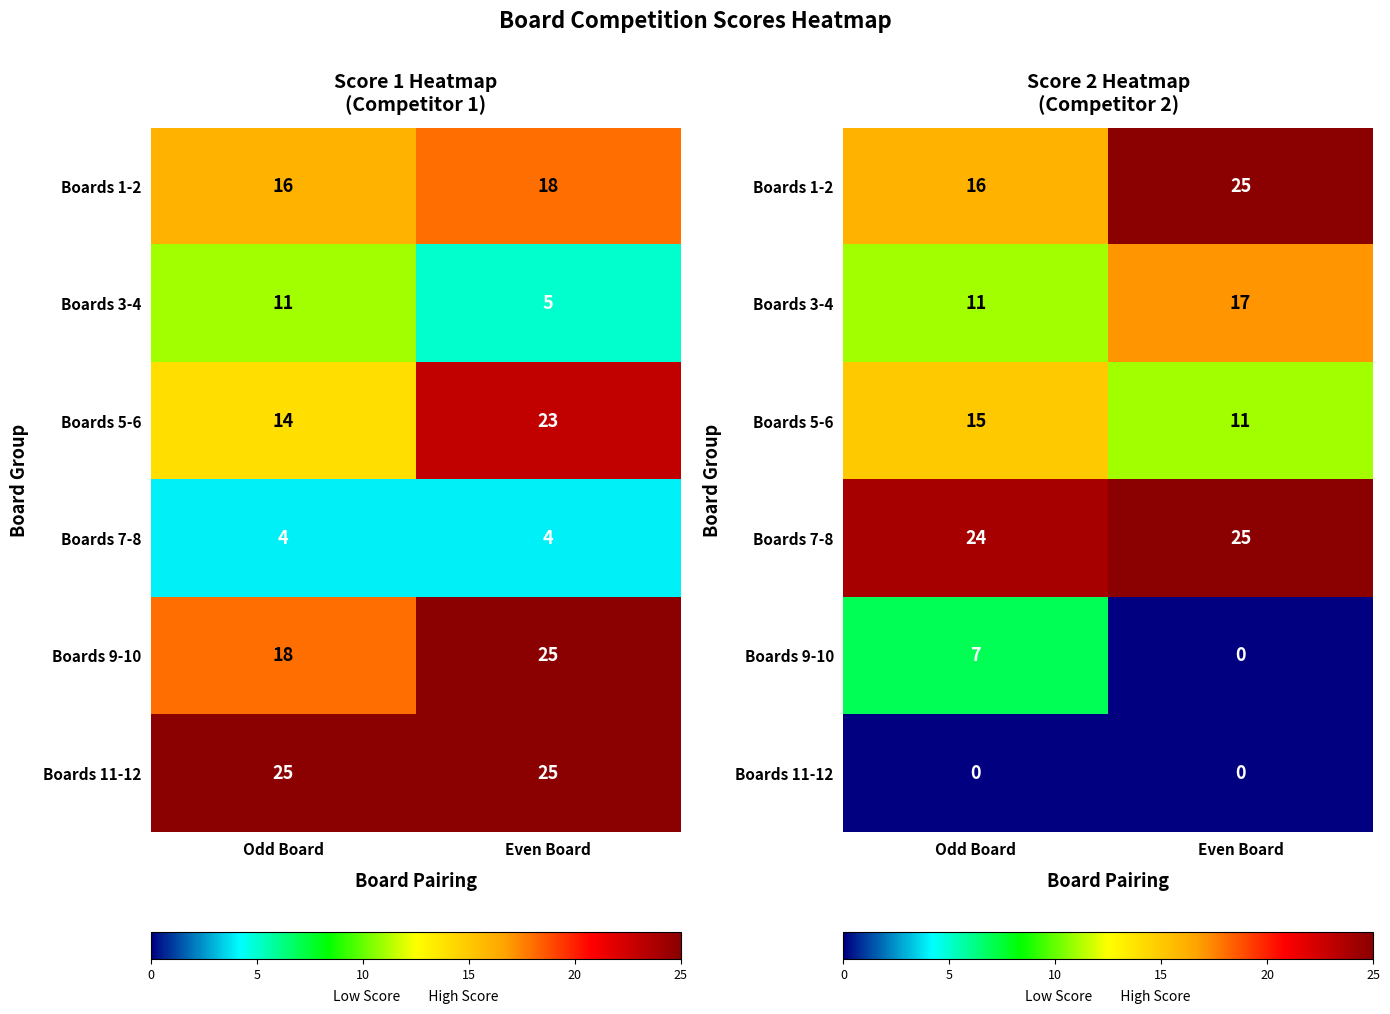

Count the number of categories in the chart.

2